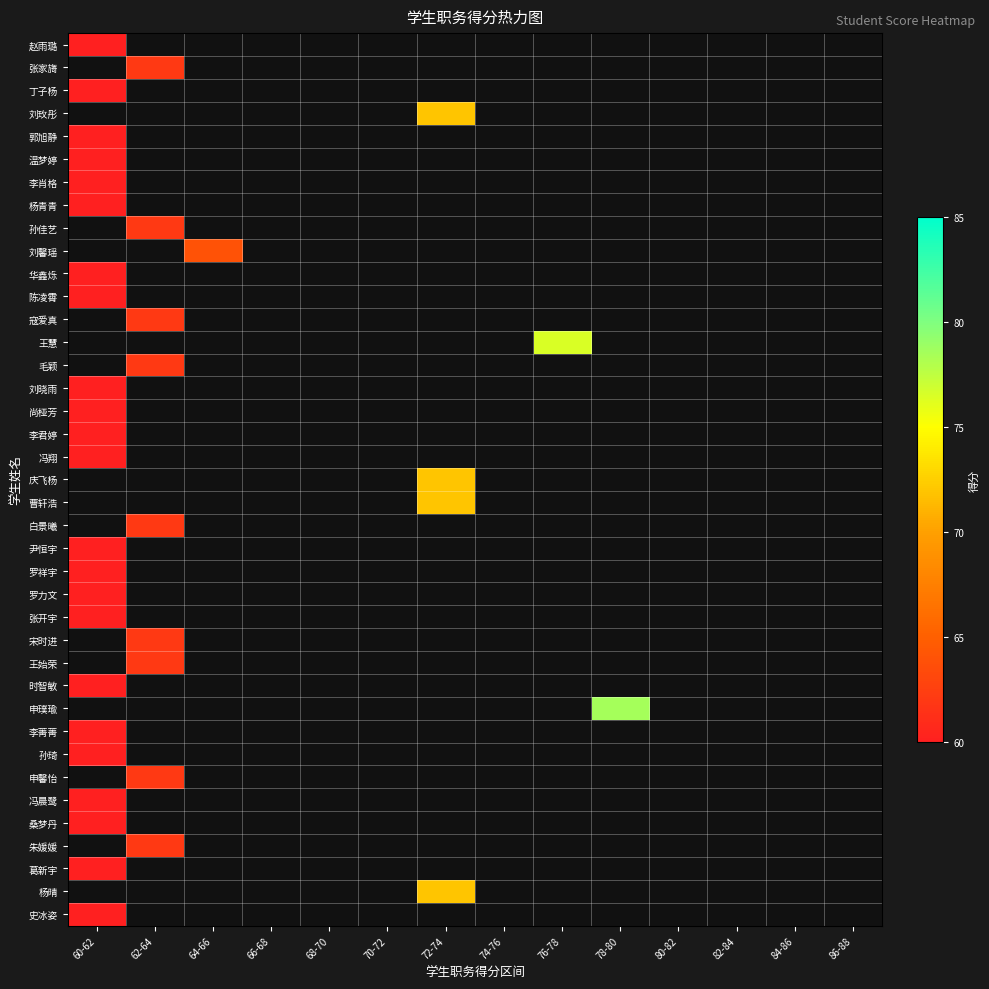

Rank the series at 74-76 from lowest to highest value.

赵雨璐, 张家旖, 丁子杨, 刘玫彤, 郭旭静, 温梦婷, 李肖格, 杨青青, 孙佳艺, 刘馨瑶, 华鑫烁, 陈凌霄, 寇爱真, 王慧, 毛颖, 刘晓雨, 尚桠芳, 李君婷, 冯翔, 庆飞杨, 曹轩浩, 白景曦, 尹恒宇, 罗祥宇, 罗力文, 张开宇, 宋时进, 王始荣, 时智敏, 申璞瑜, 李菁菁, 孙琦, 申馨怡, 冯晨鹭, 桑梦丹, 朱媛媛, 葛新宇, 杨晴, 史冰姿